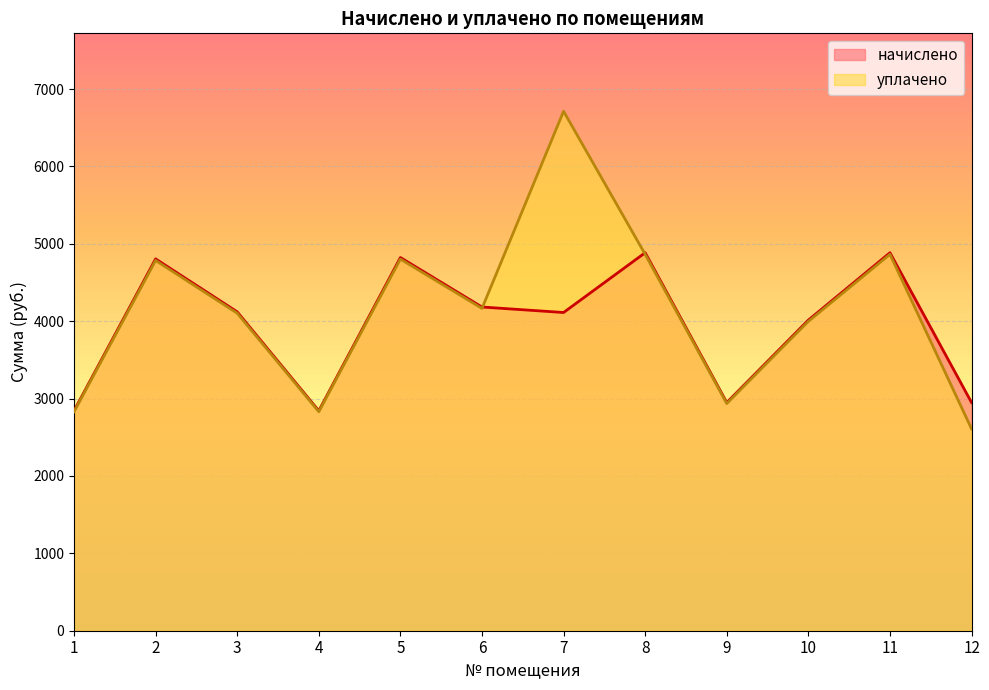

True or false: начислено and уплачено intersect in this chart.

True